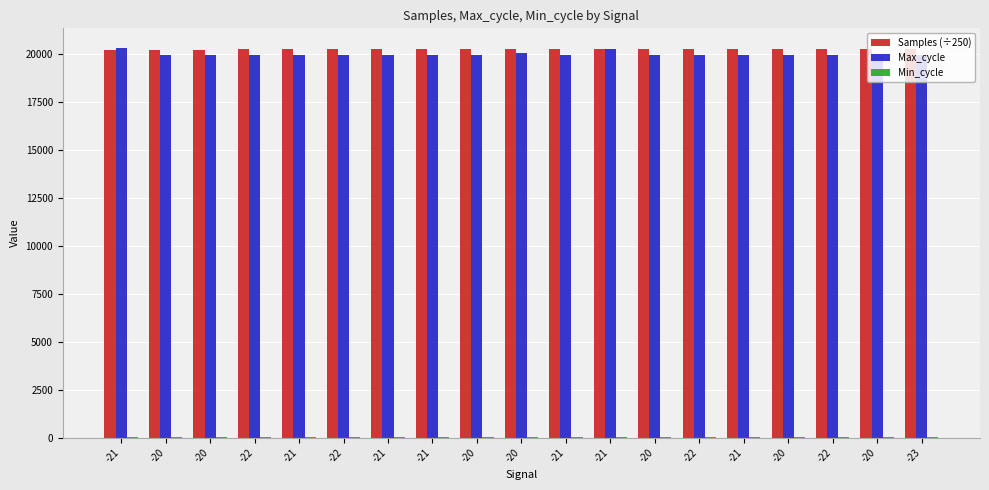

At which category is the sum across all series the highest?

-21